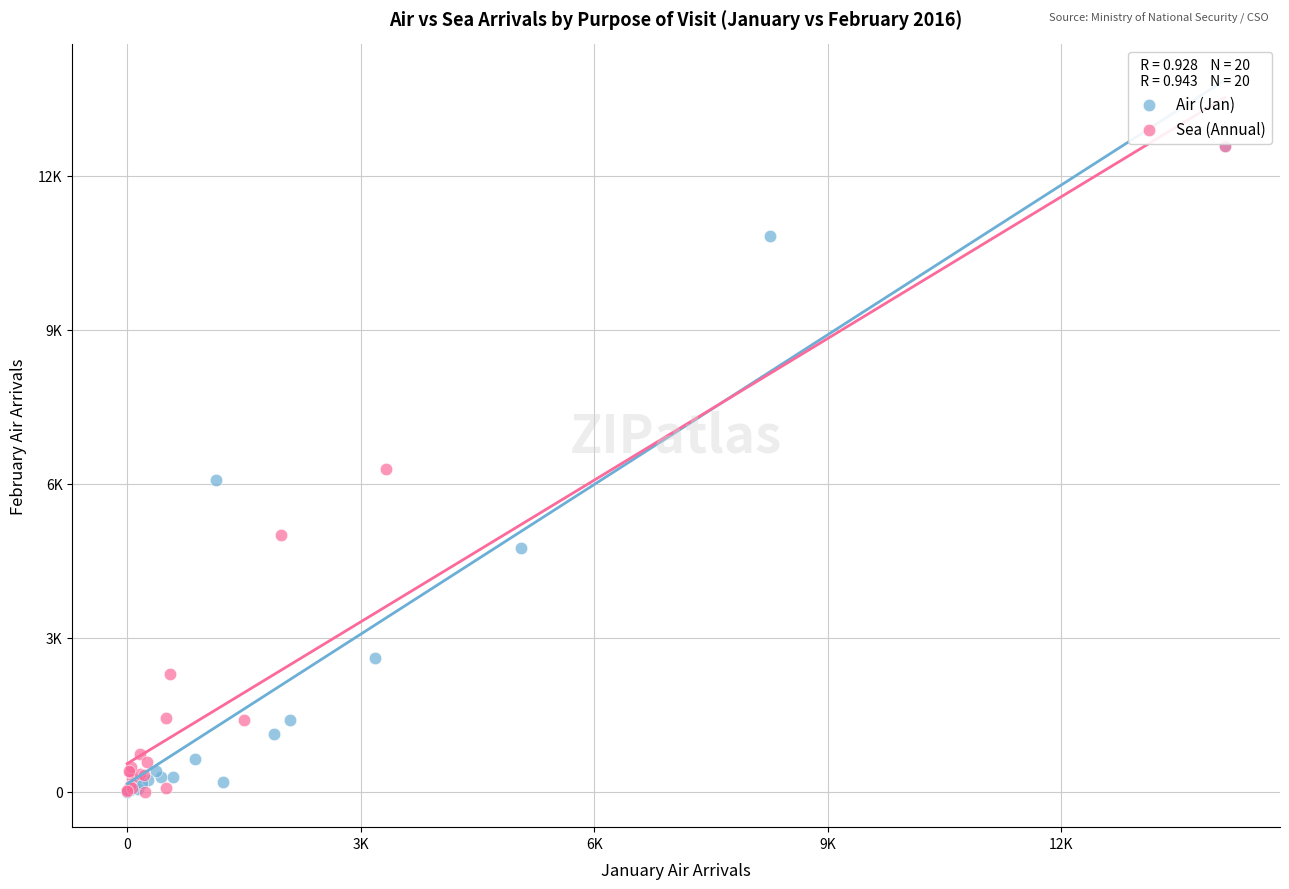

What are all the series names shown in the legend?

Air (Jan), Sea (Annual)